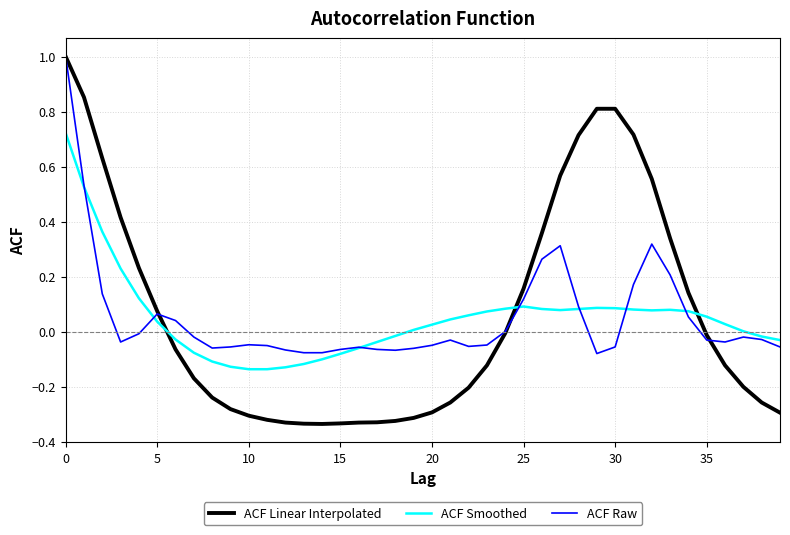

How many intersections are there between ACF Linear Interpolated and ACF Smoothed?

3